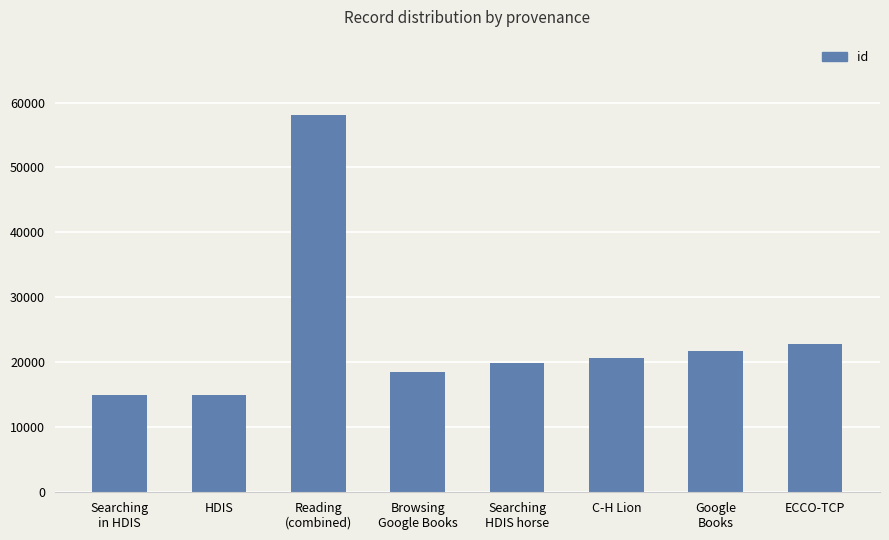

What is the label of the 7th bar from the left?

Google
Books